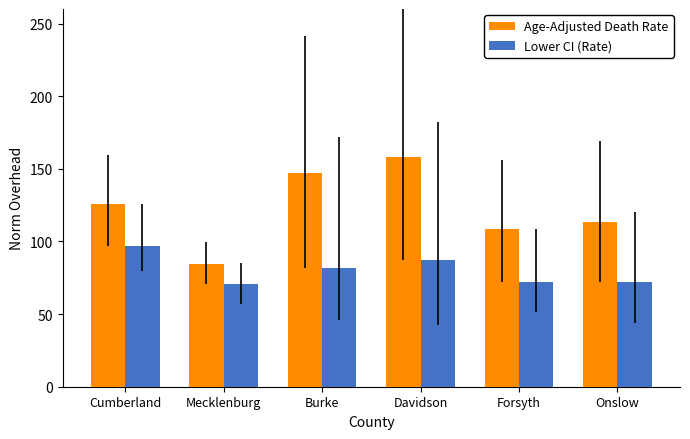

Rank the series at Onslow from lowest to highest value.

Lower CI (Rate), Age-Adjusted Death Rate